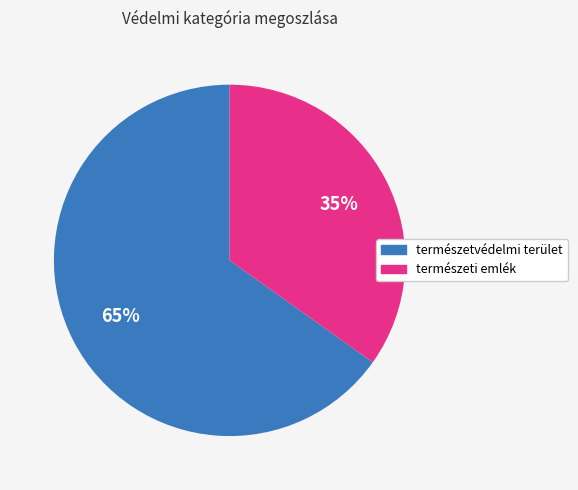

Is there any slice that represents more than half of the pie?

Yes